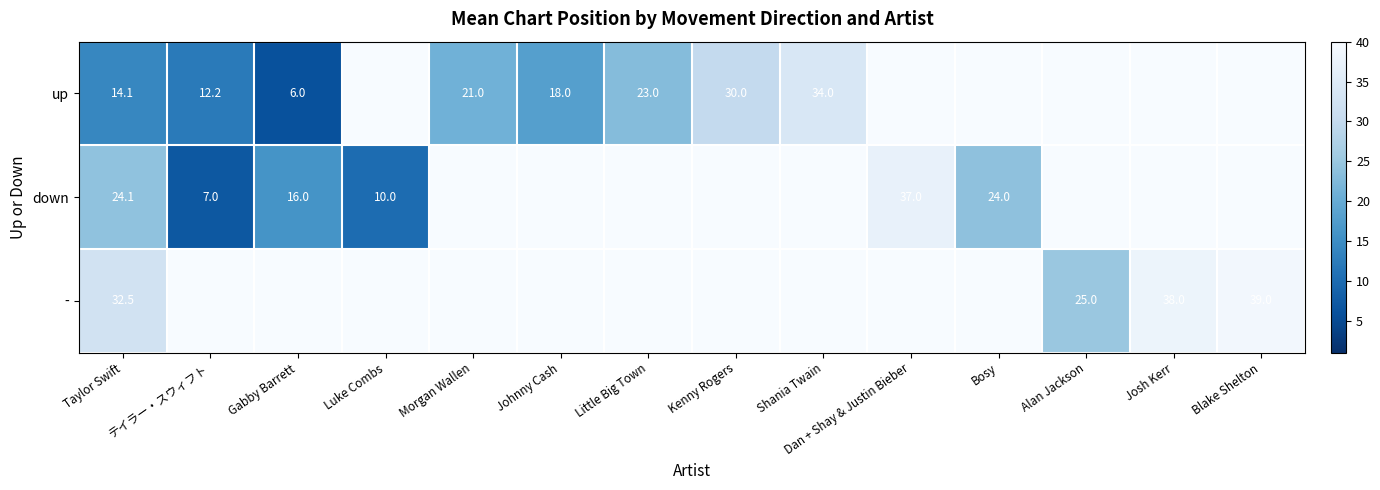

True or false: up has a value of 5.9 at Taylor Swift.

False